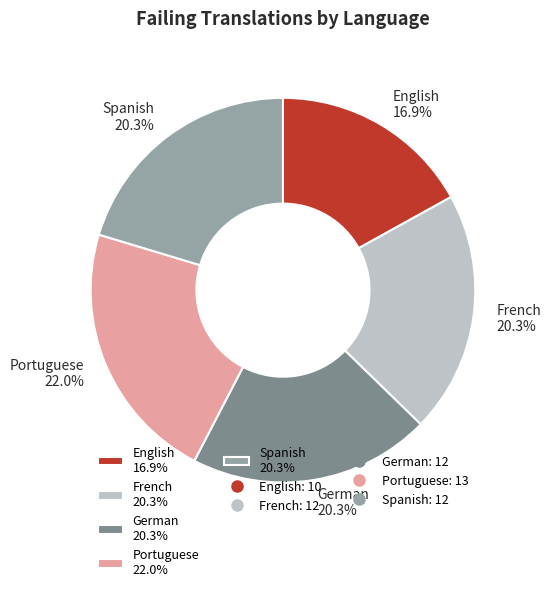

Between English 16.9% and French 20.3%, which is larger?

French 20.3%